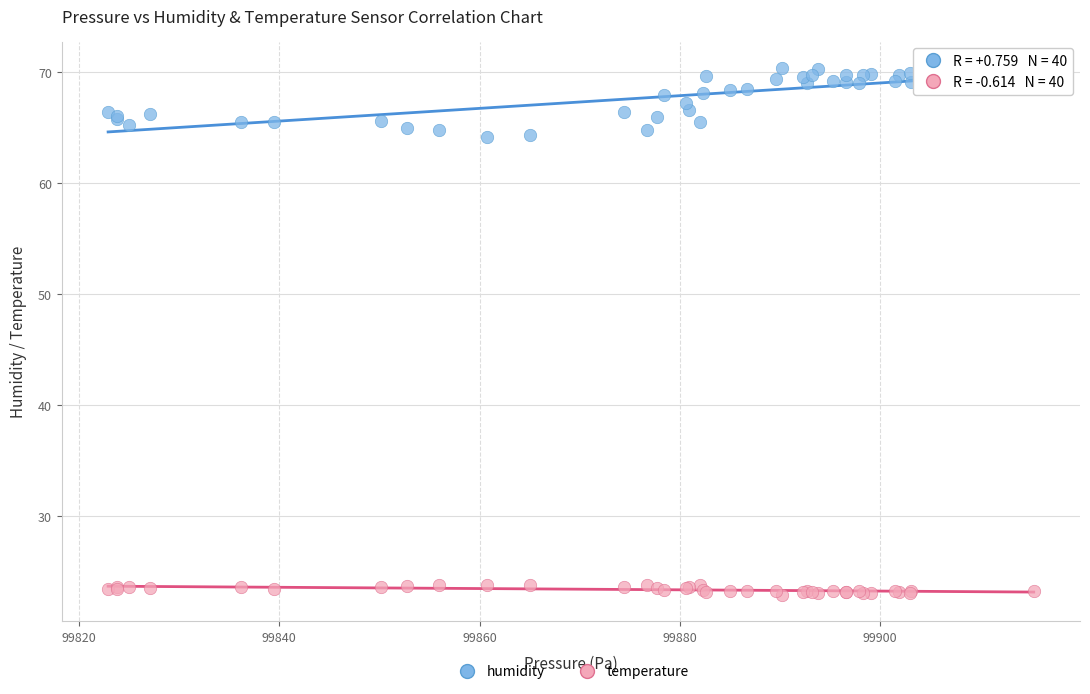

Which series has the largest Y range (max minus min)?

humidity